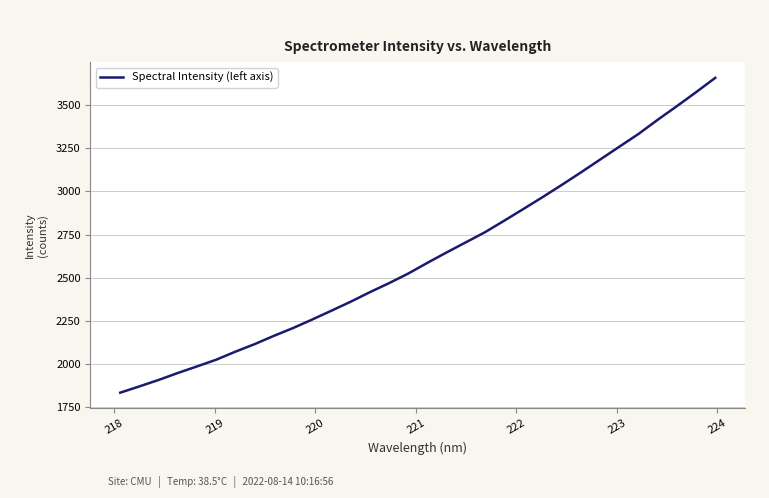

What is the average value?

2623.0